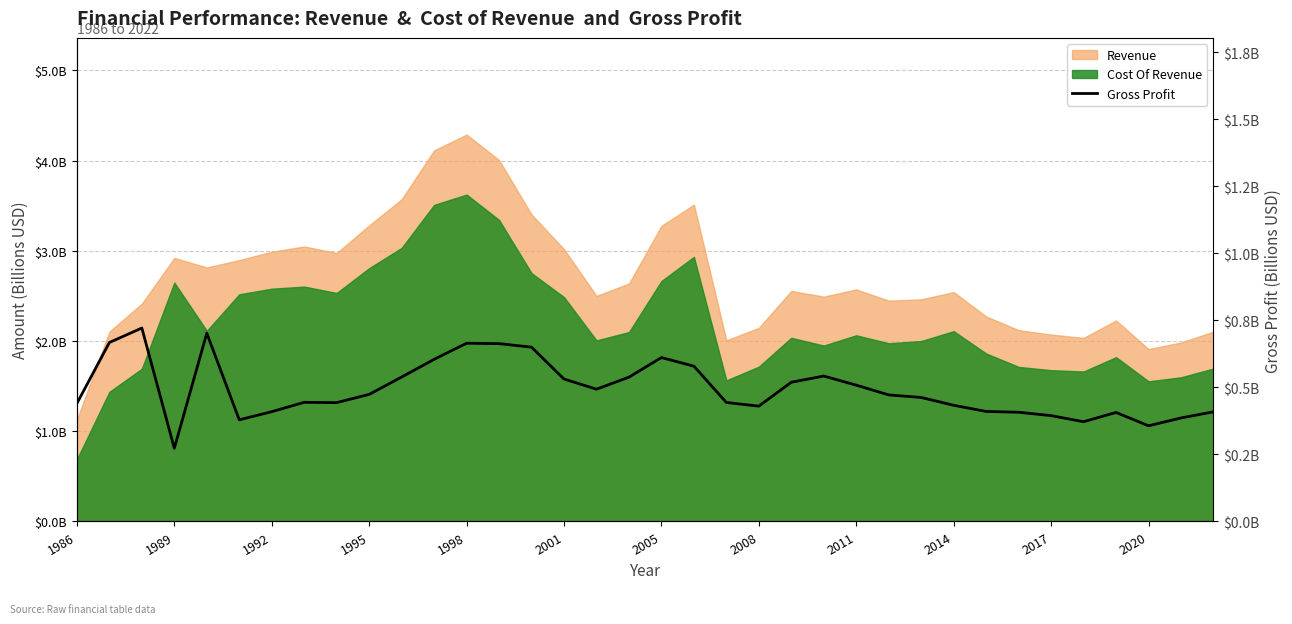

The value at 16 is 0.5. True or false?

True